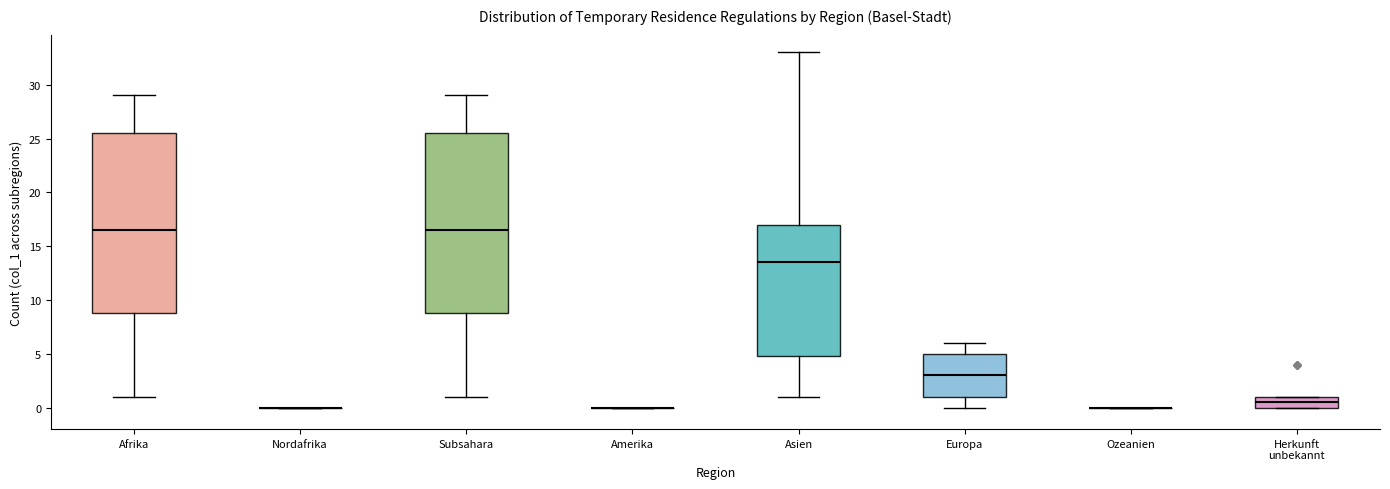

Reading left to right, read every box against the y-axis: the position of its median line, the range the box covers, and the ends of its whiskers. The values are not printed on the chart, so give them approximately, as read against the axis.

Afrika: median 16.5, box 9.0 to 25.5, whiskers 1.0 to 29.0
Nordafrika: box collapsed to a line at 0.0, whiskers 0.0 to 0.0
Subsahara: median 16.5, box 9.0 to 25.5, whiskers 1.0 to 29.0
Amerika: box collapsed to a line at 0.0, whiskers 0.0 to 0.0
Asien: median 13.5, box 5.0 to 17.0, whiskers 1.0 to 33.0
Europa: median 3.0, box 1.0 to 5.0, whiskers 0.0 to 6.0
Ozeanien: box collapsed to a line at 0.0, whiskers 0.0 to 0.0
Herkunft unbekannt: median 0.5, box 0.0 to 1.0, whiskers 0.0 to 1.0